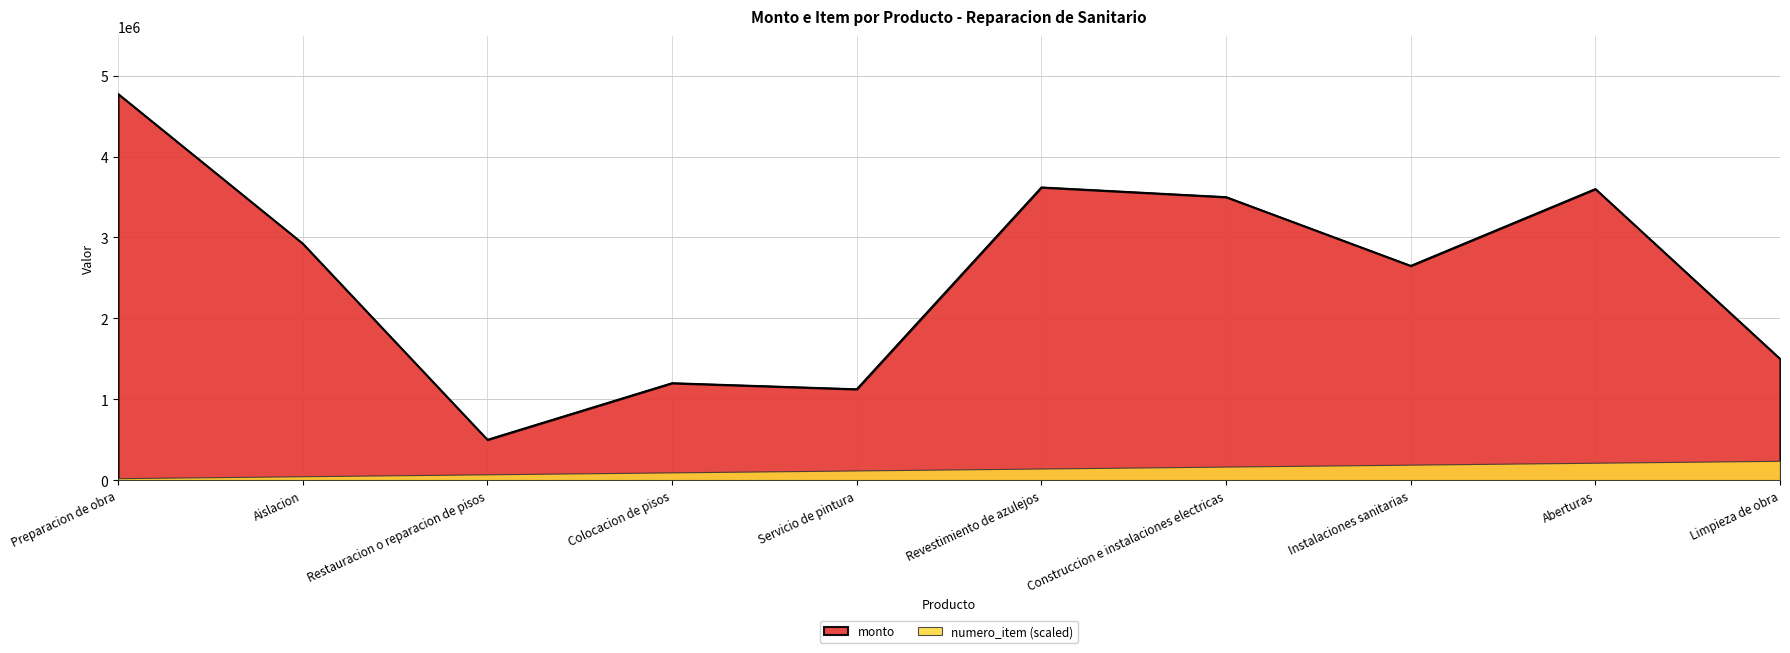

List the labels in order of value, smallest first.

Restauracion o reparacion de pisos, Servicio de pintura, Colocacion de pisos, Limpieza de obra, Instalaciones sanitarias, Aislacion, Construccion e instalaciones electricas, Aberturas, Revestimiento de azulejos, Preparacion de obra